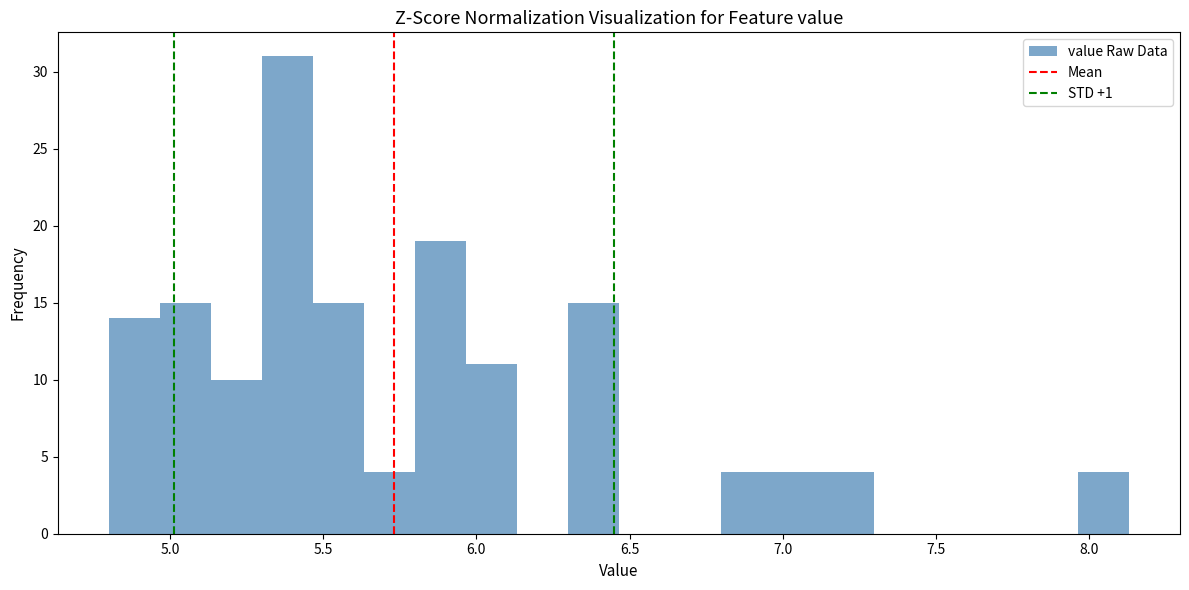

Around what value on the x-axis is the tallest bar? Give the approximate position of its centre, as read against the axis.

5.40